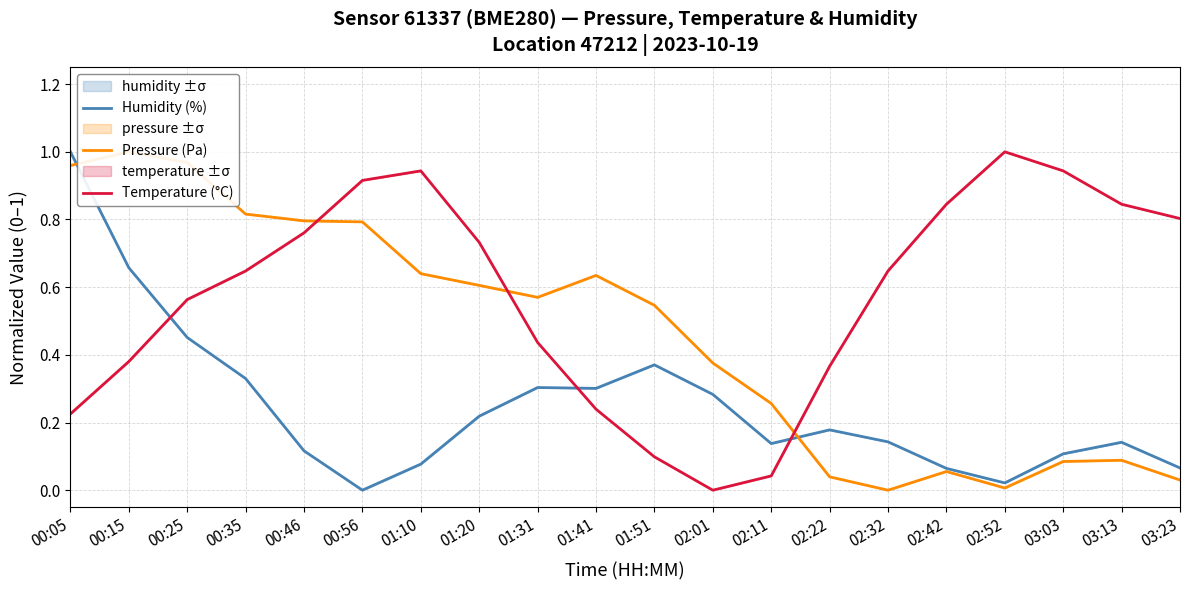

At 03:13, list the series in order from smallest to largest.

Pressure (Pa), Humidity (%), Temperature (°C)